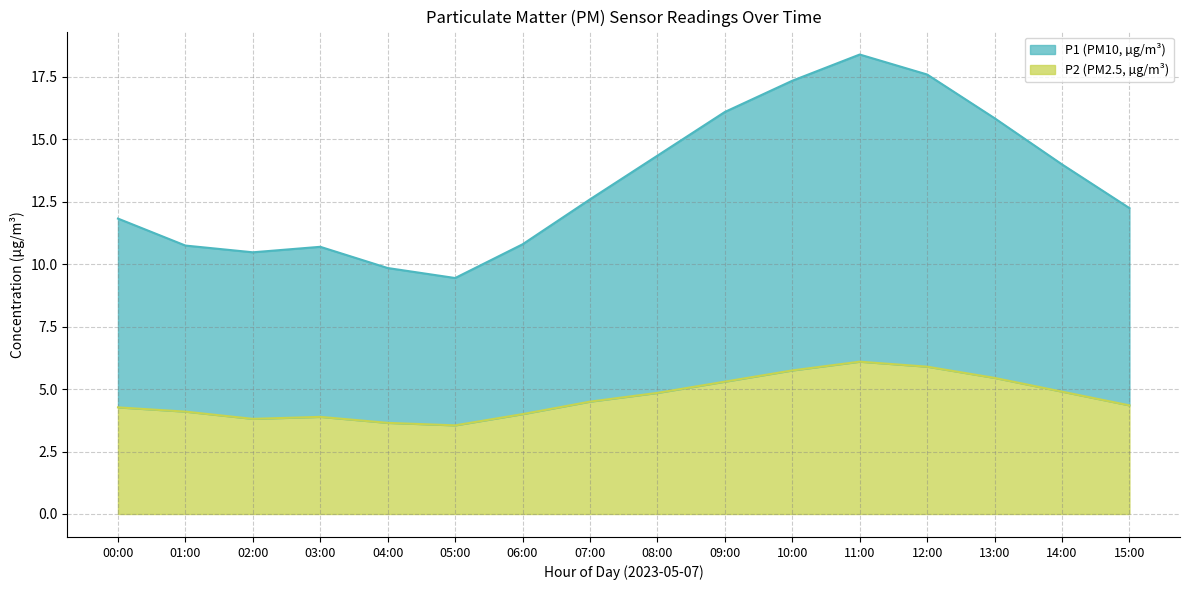

How many lines are shown in the chart?

2